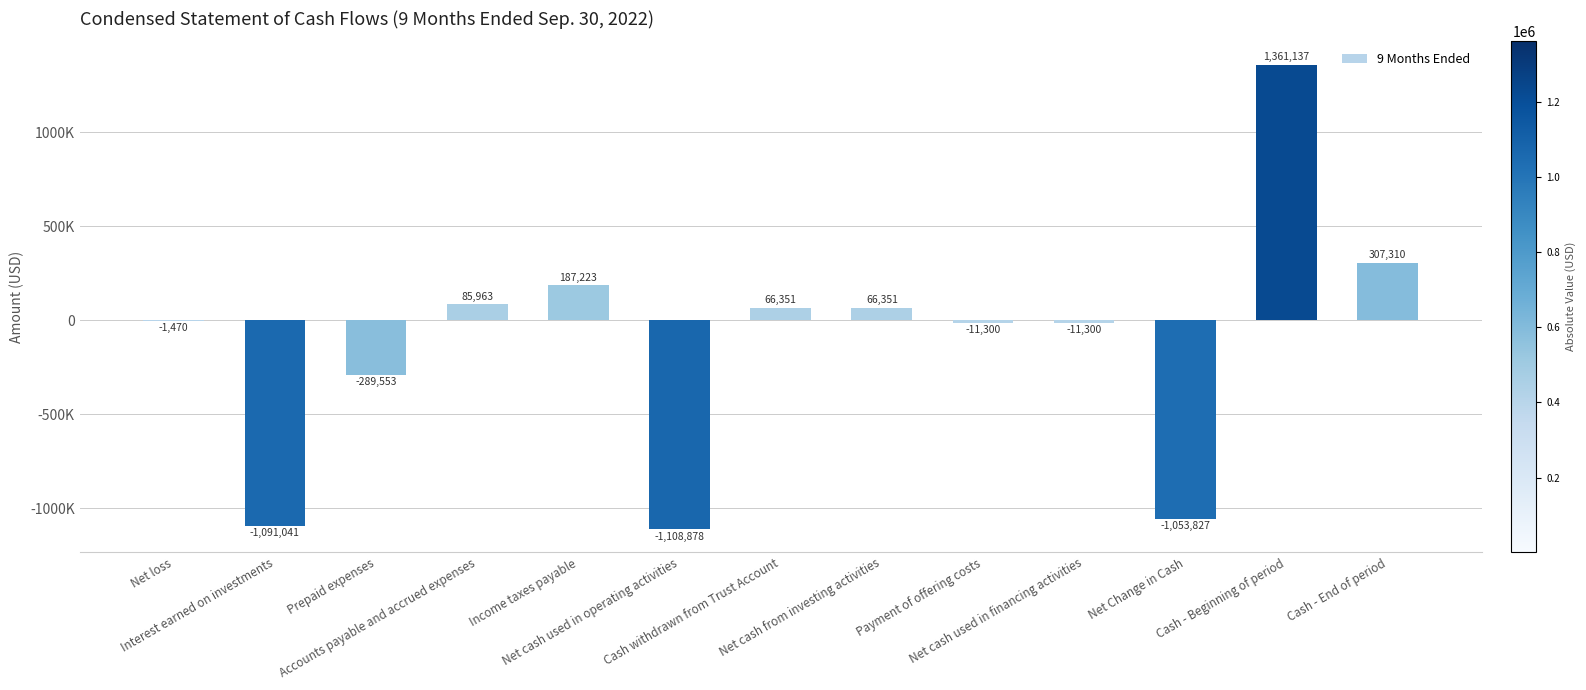

What position from the left is Cash withdrawn from Trust Account?

7